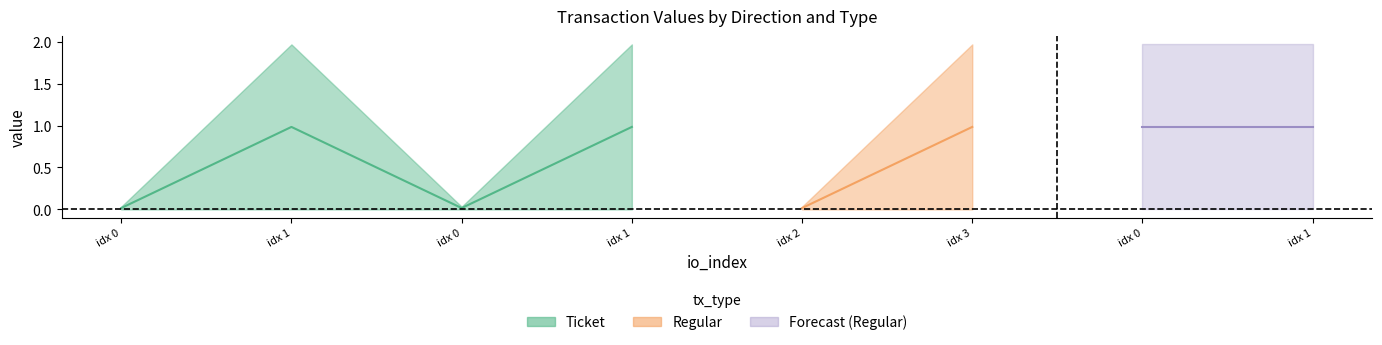

True or false: the data has more than 0 interior local peaks.

True